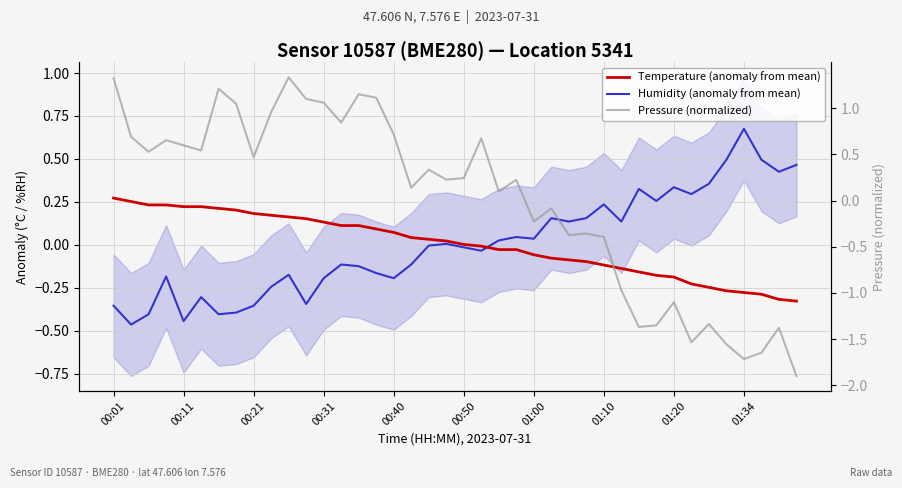

What is the difference between the maximum and minimum values in the Humidity (anomaly from mean) series?

1.1